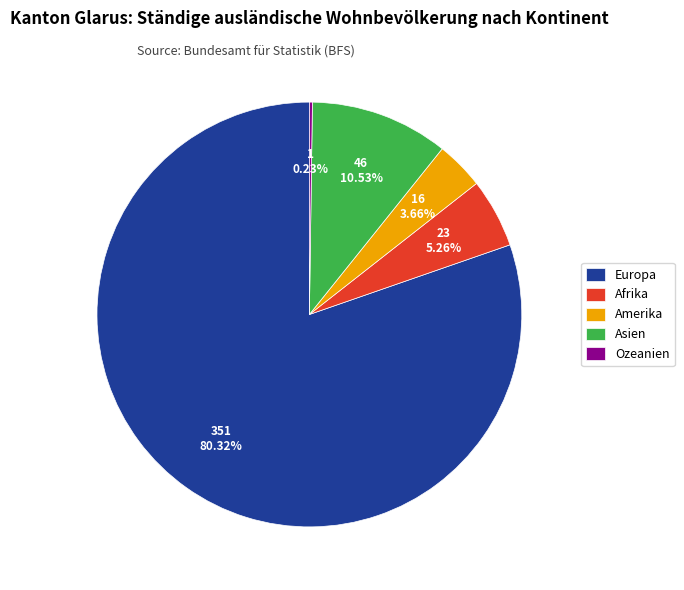

What is the largest slice in the pie chart?

Europa